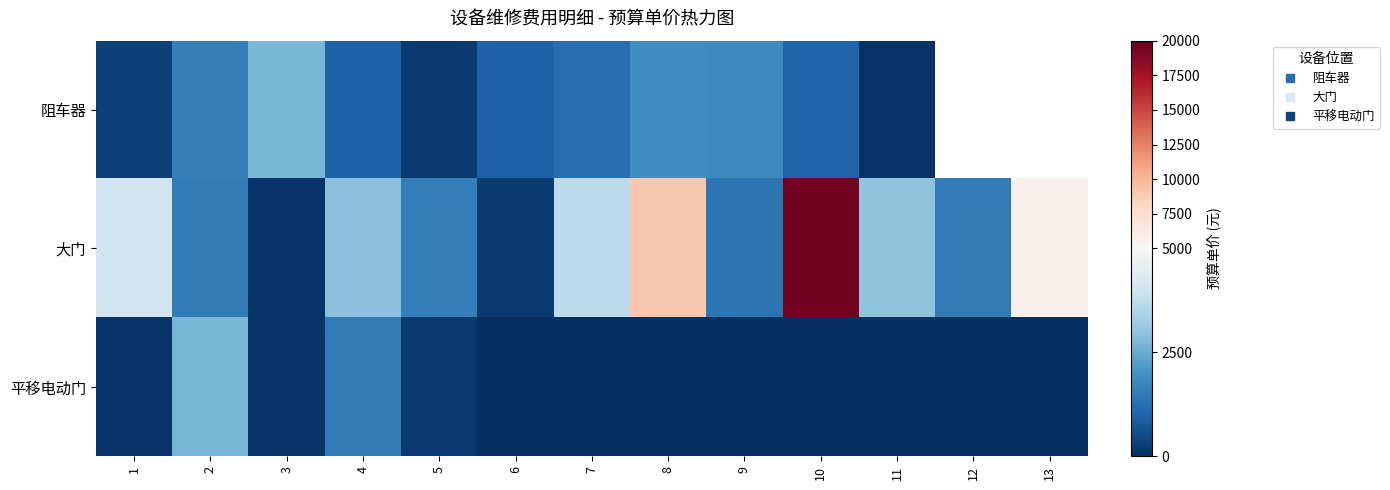

What is the difference between the second highest and minimum values in the 大门 series?

8900.0